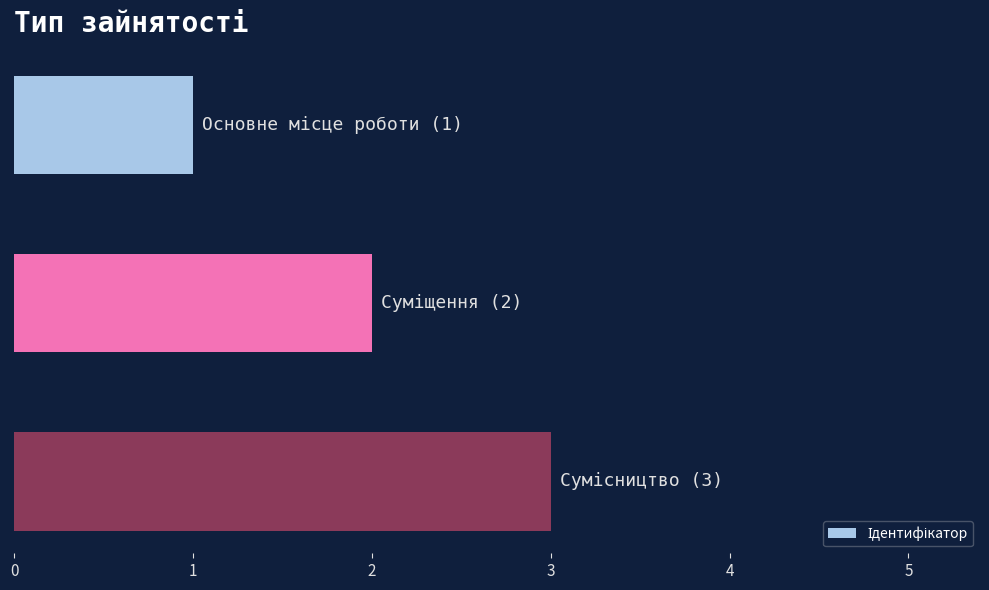

What is the sum of all values?

6